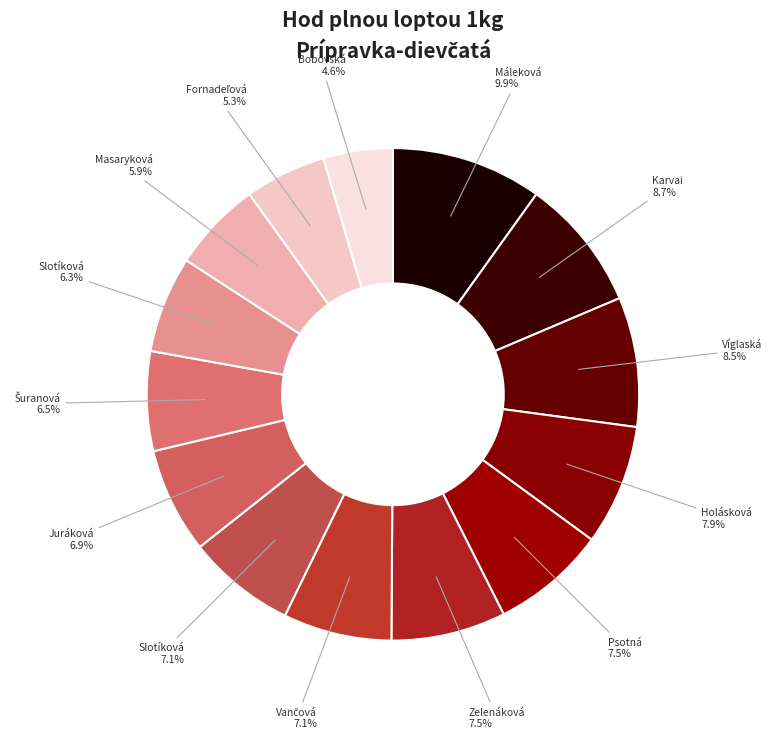

To the nearest percent, what is the difference between the largest and smallest slice percentages?

5%